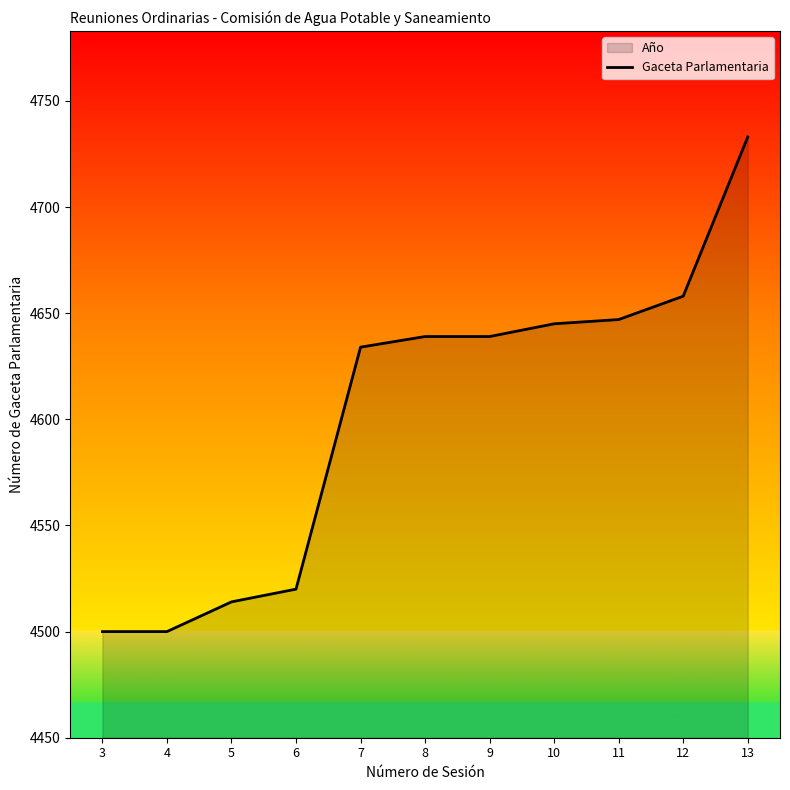

What is the smallest value displayed?

4500